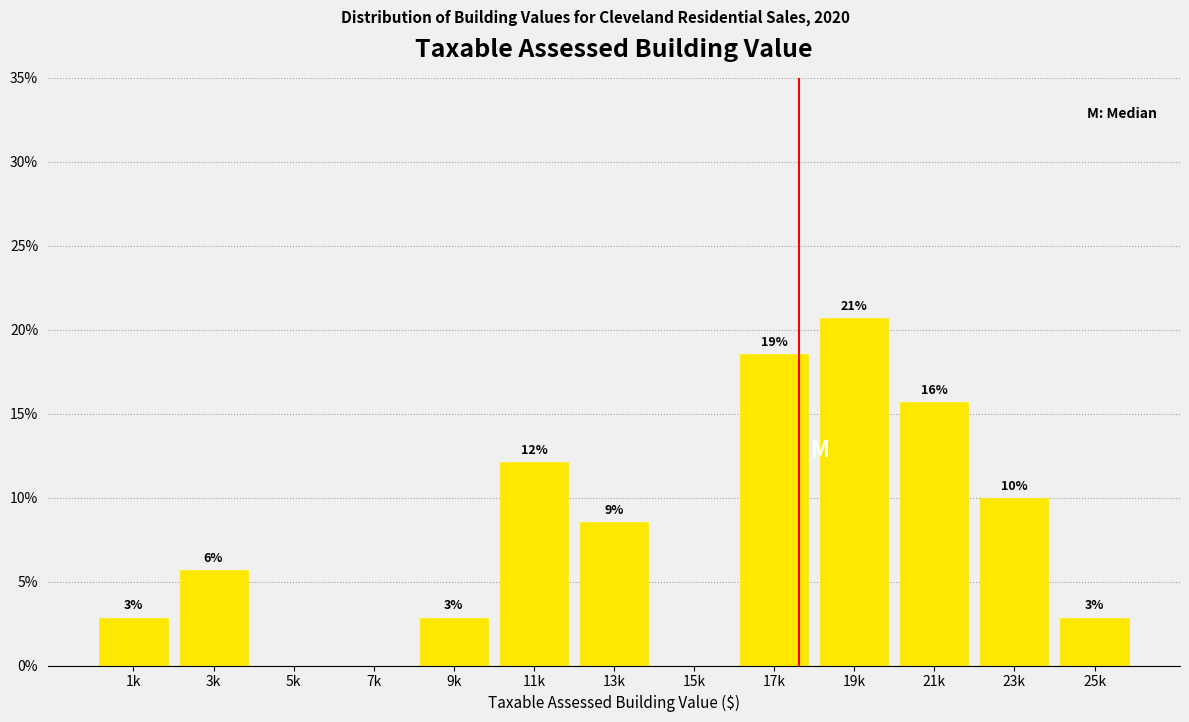

Are the bars horizontal?

No